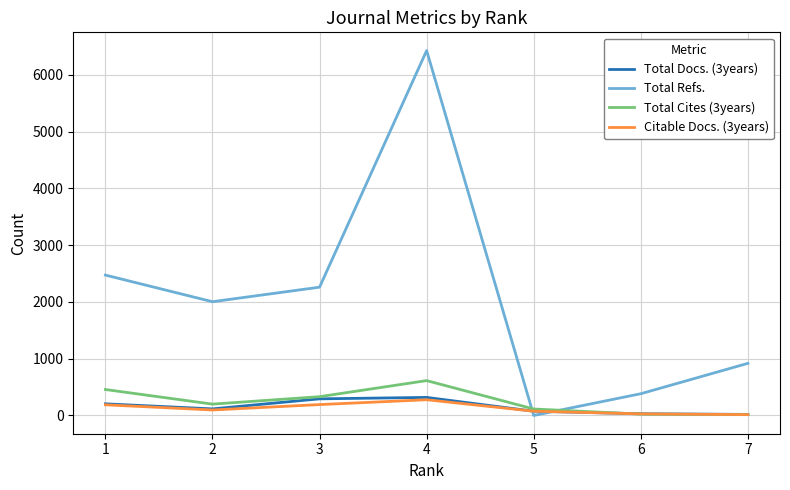

Which category has the highest value across all series?

4